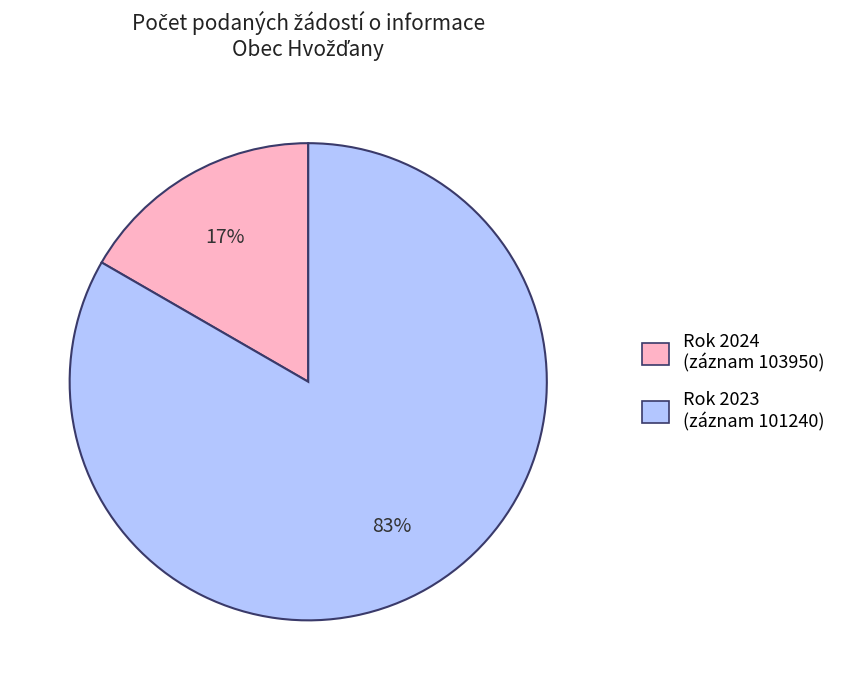

To the nearest percent, what is the average slice percentage?

50%